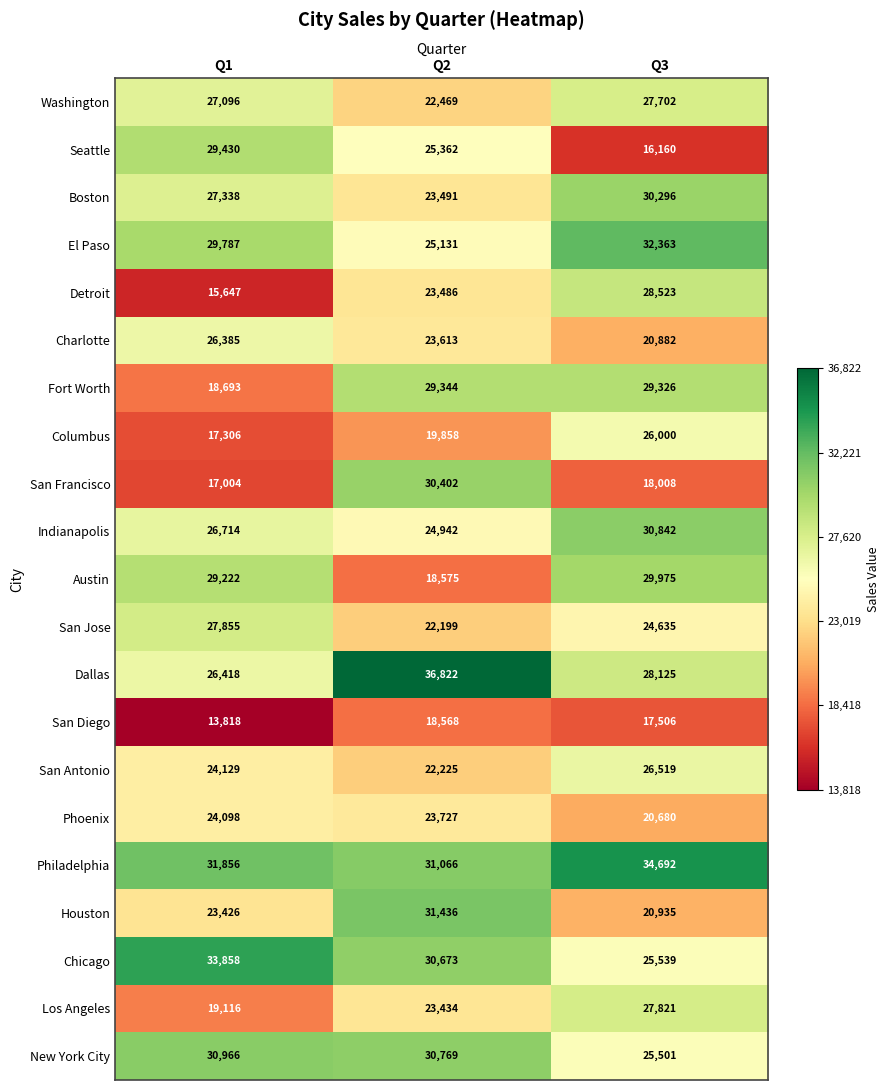

The value of Washington at Q2 is 22469. True or false?

True